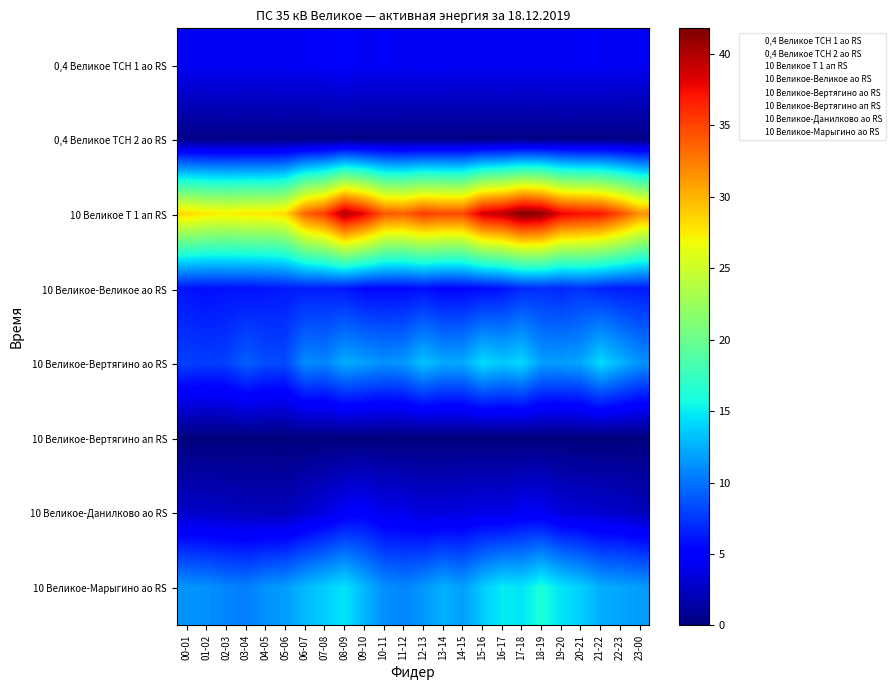

At which category is the sum across all series the highest?

17-18